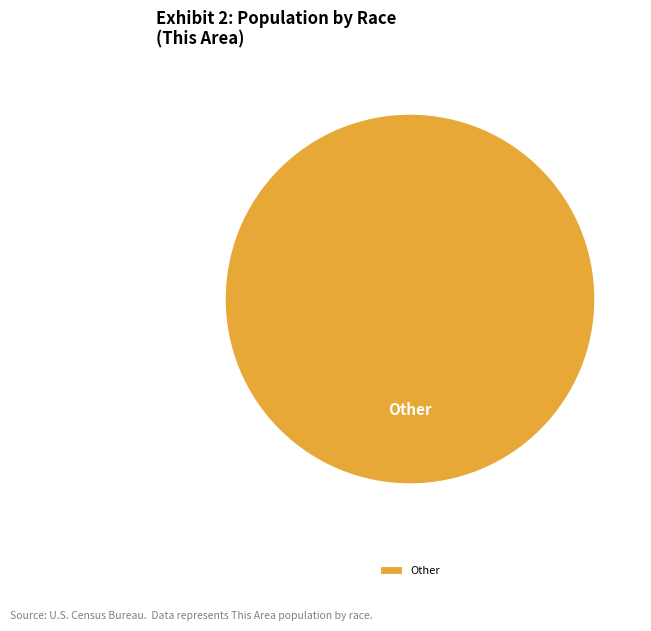

Which category accounts for the majority?

Other